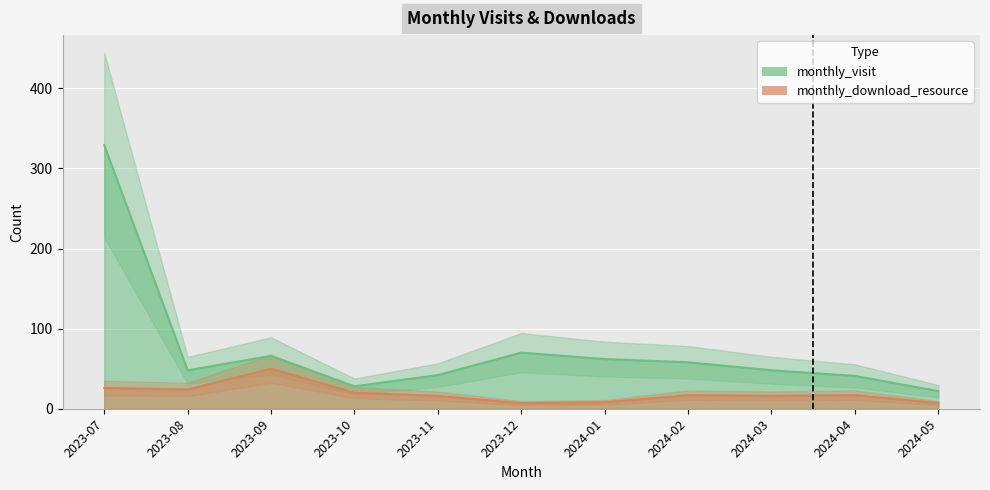

Rank the categories by monthly_visit (line) value from highest to lowest.

2023-07, 2023-12, 2023-09, 2024-01, 2024-02, 2023-08, 2024-03, 2023-11, 2024-04, 2023-10, 2024-05